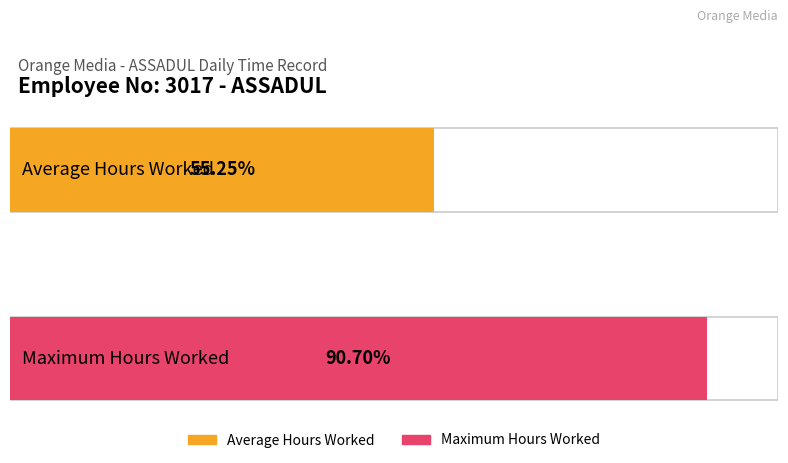

How many bars are there in each group?

2